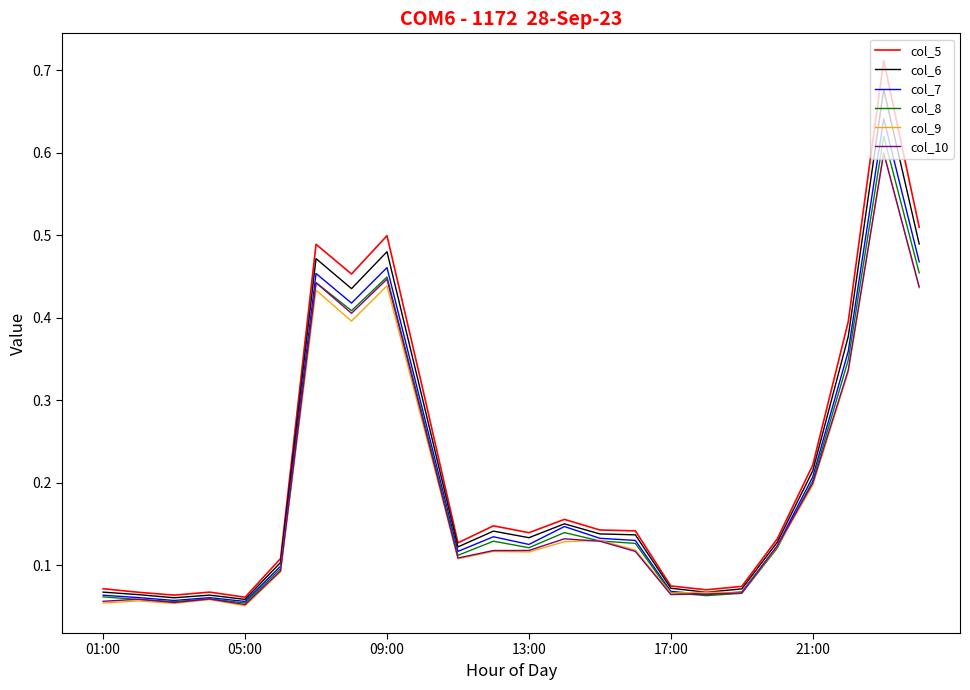

Which series has the widest spread of values?

col_5